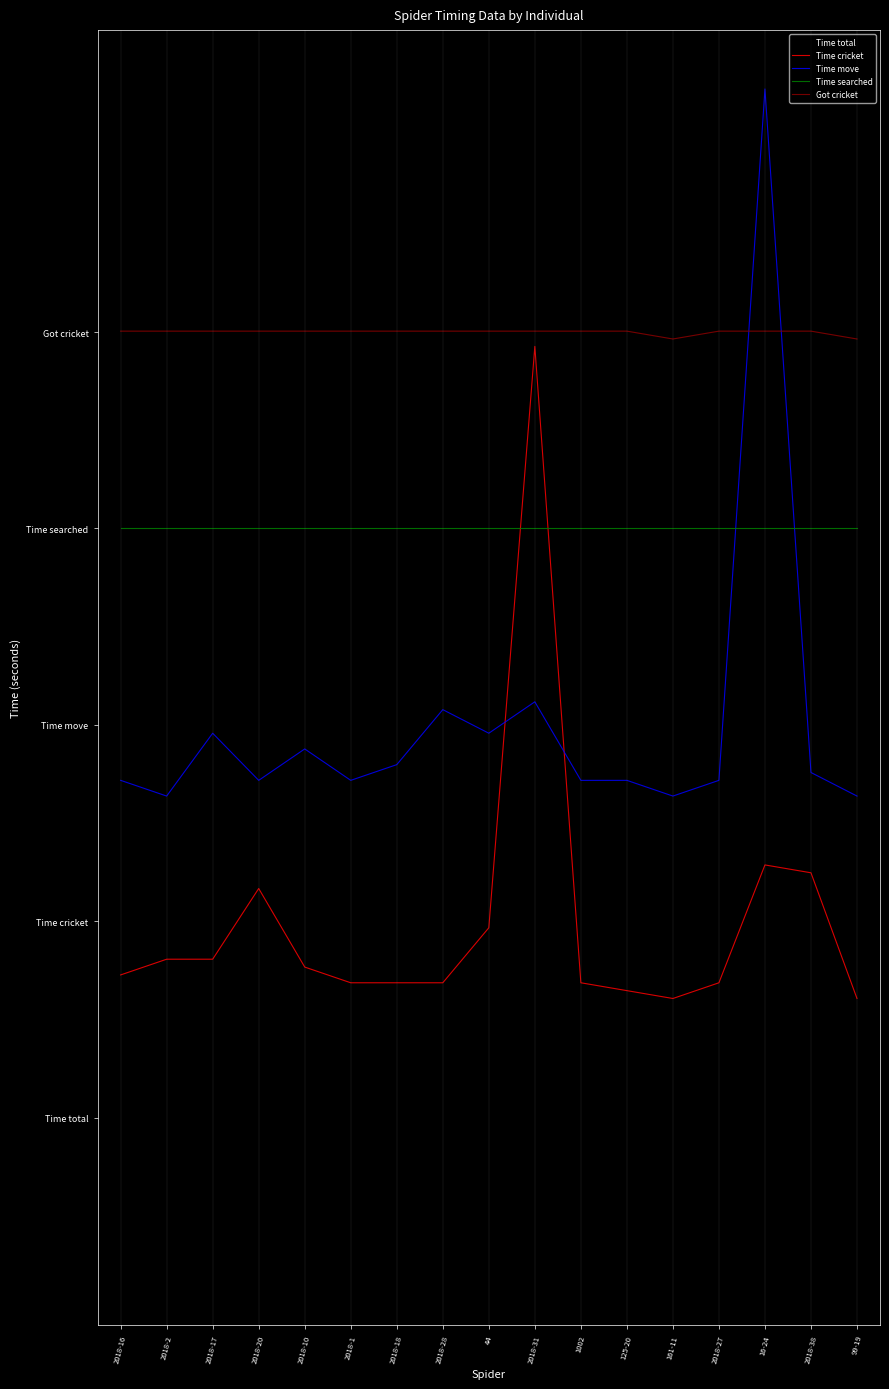

Which series changed the most between 44 and 99-19?

Time total